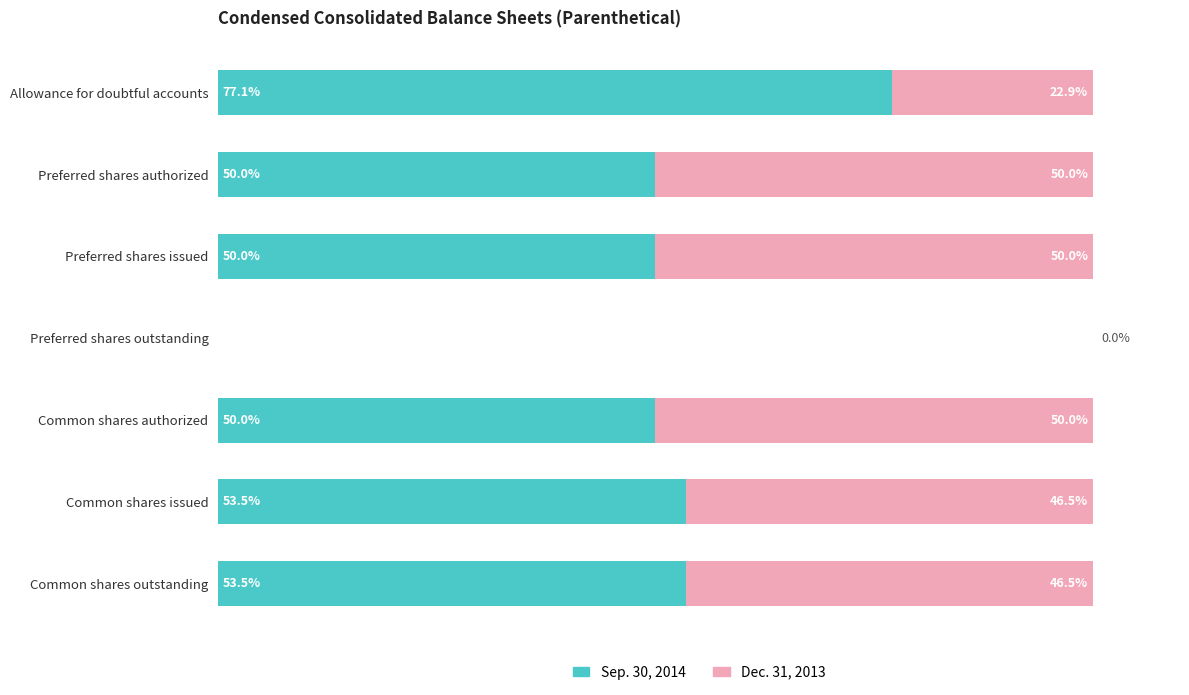

Which category has the highest value in the Sep. 30, 2014 series?

Allowance for doubtful accounts